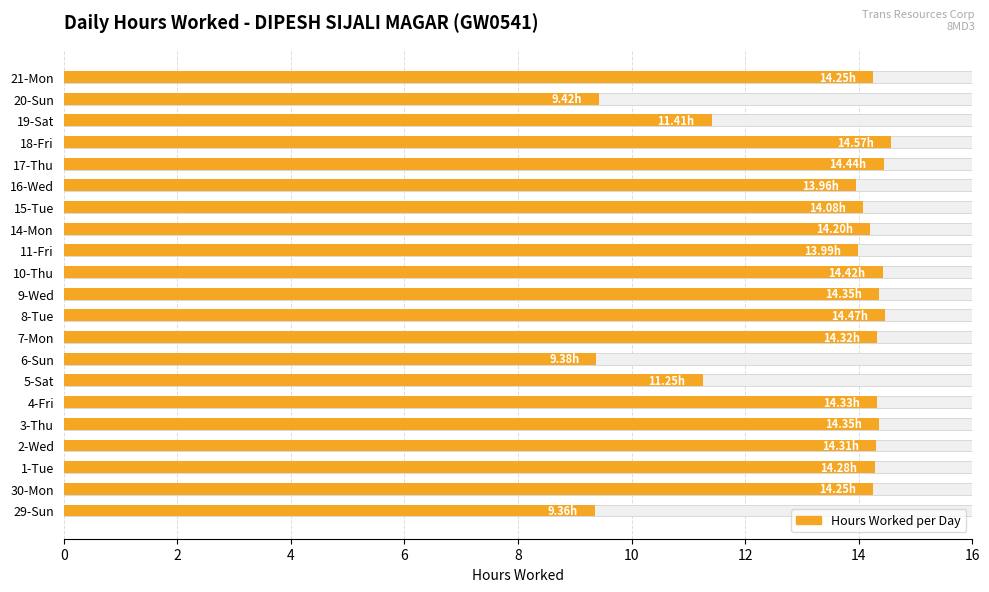

How many data points are less than 14?

7